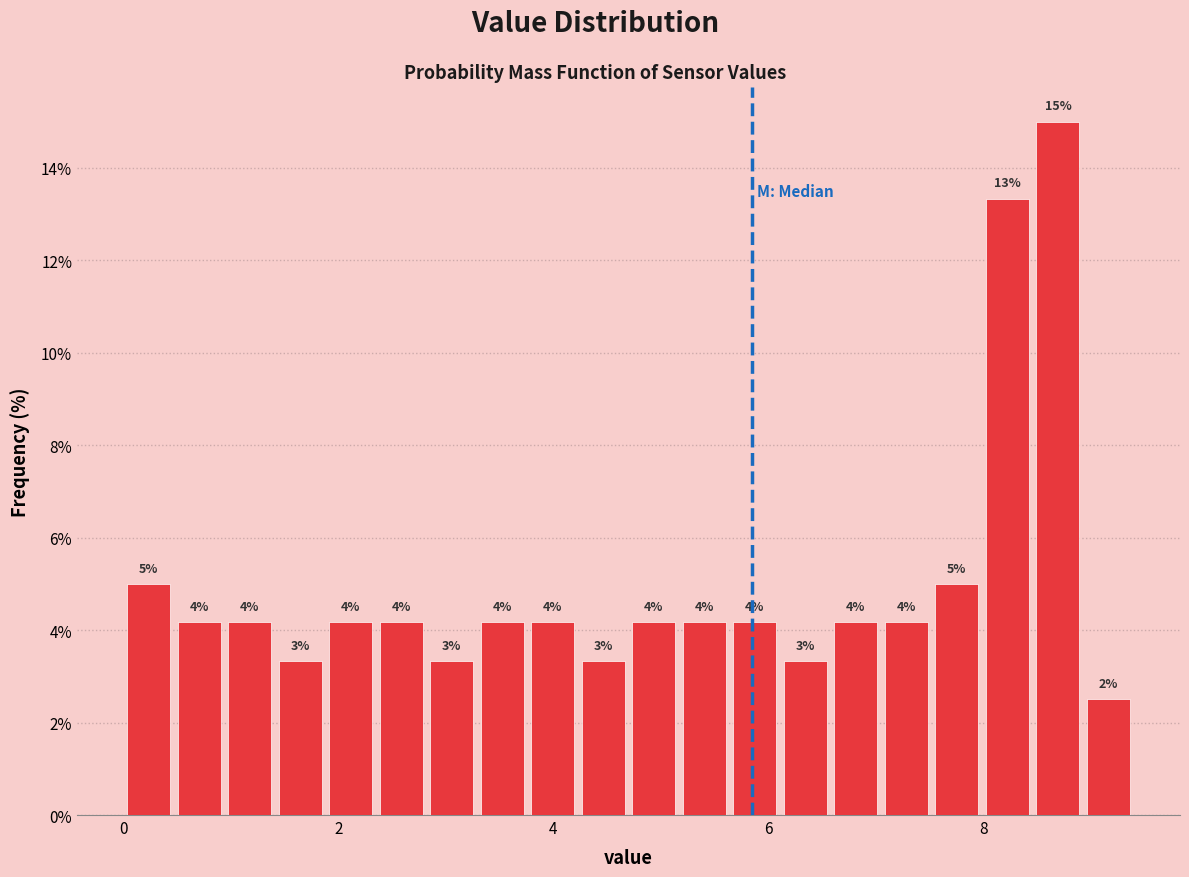

Read against the x-axis, roughly where is the centre of the tallest bar?

8.6